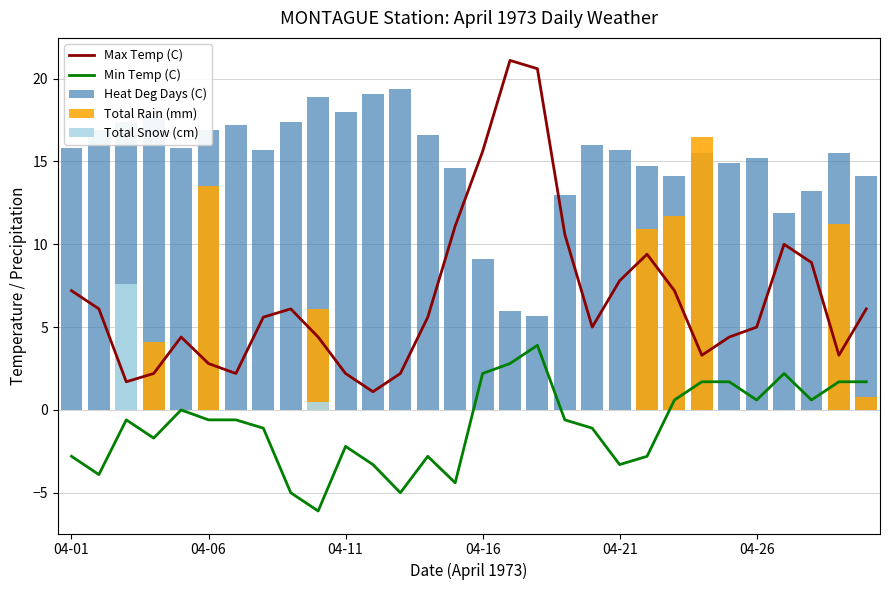

True or false: Total Snow (cm) has a value of 0.0 at 23.

True